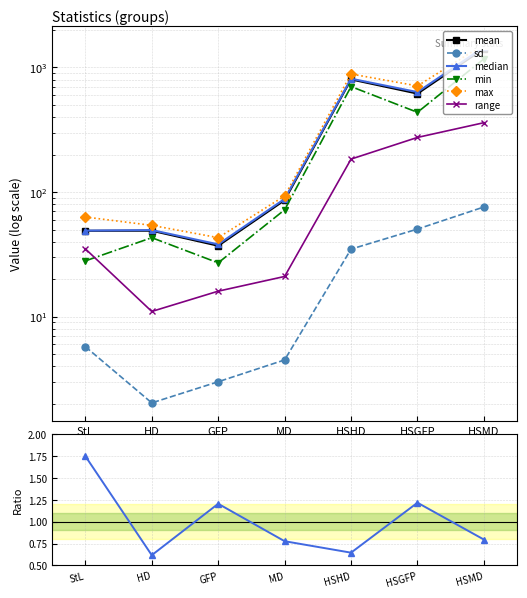

Reading right to left, what are all the values shown in this chart?

mean: 1418.2	616.6	801.6	86.0	37.0	48.9	48.8
sd: 75.9	50.4	34.8	4.5	3.0	2.0	5.7
median: 1454.4	634.0	811.9	88.0	38.0	49.5	49.0
min: 1171.9	436.2	701.9	72.0	27.0	43.0	28.0
max: 1532.0	710.5	885.7	93.0	43.0	54.0	63.0
range: 360.1	274.3	183.8	21.0	16.0	11.0	35.0